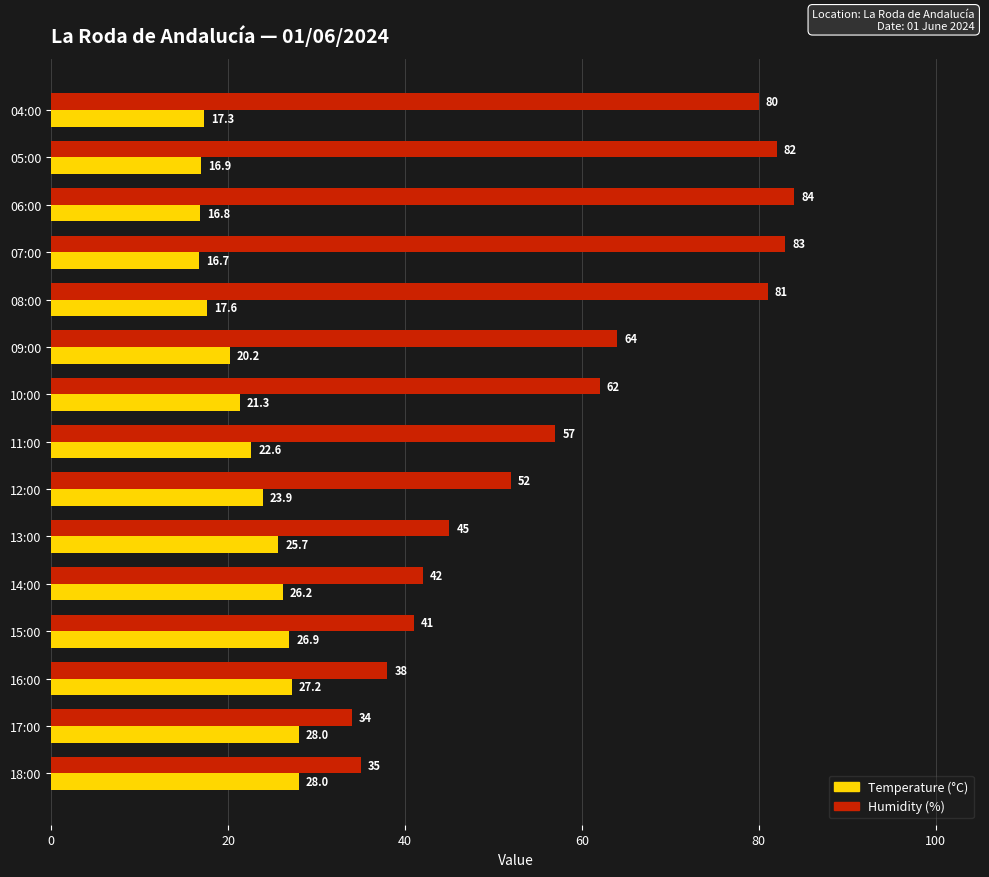

What are all the series names shown in the legend?

Temperature (°C), Humidity (%)